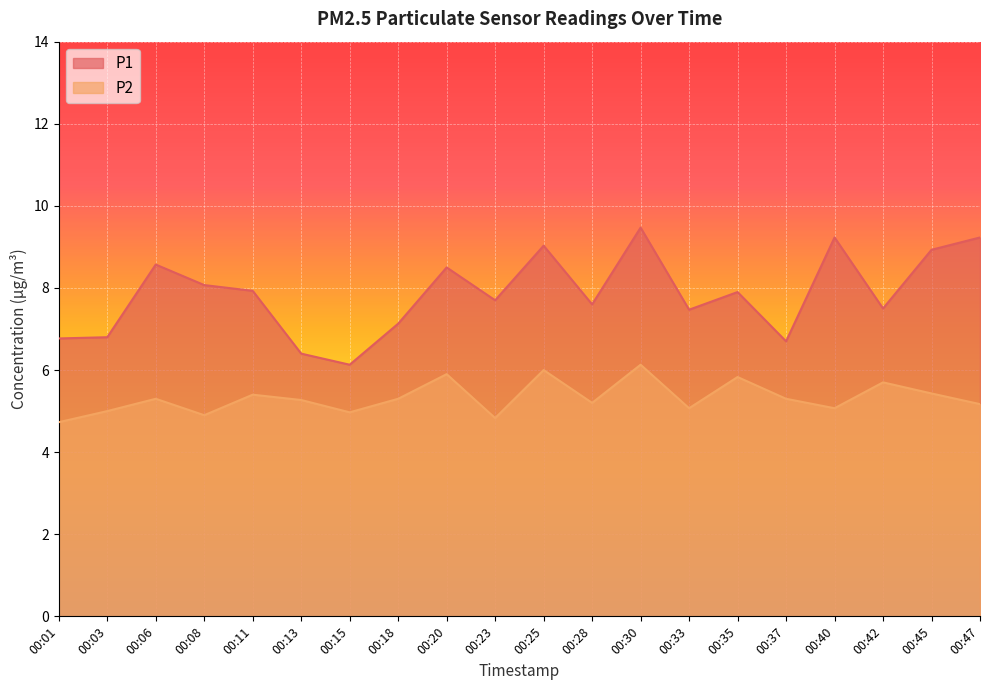

What is the difference between the P1 values at 00:06 and 00:47?

0.7